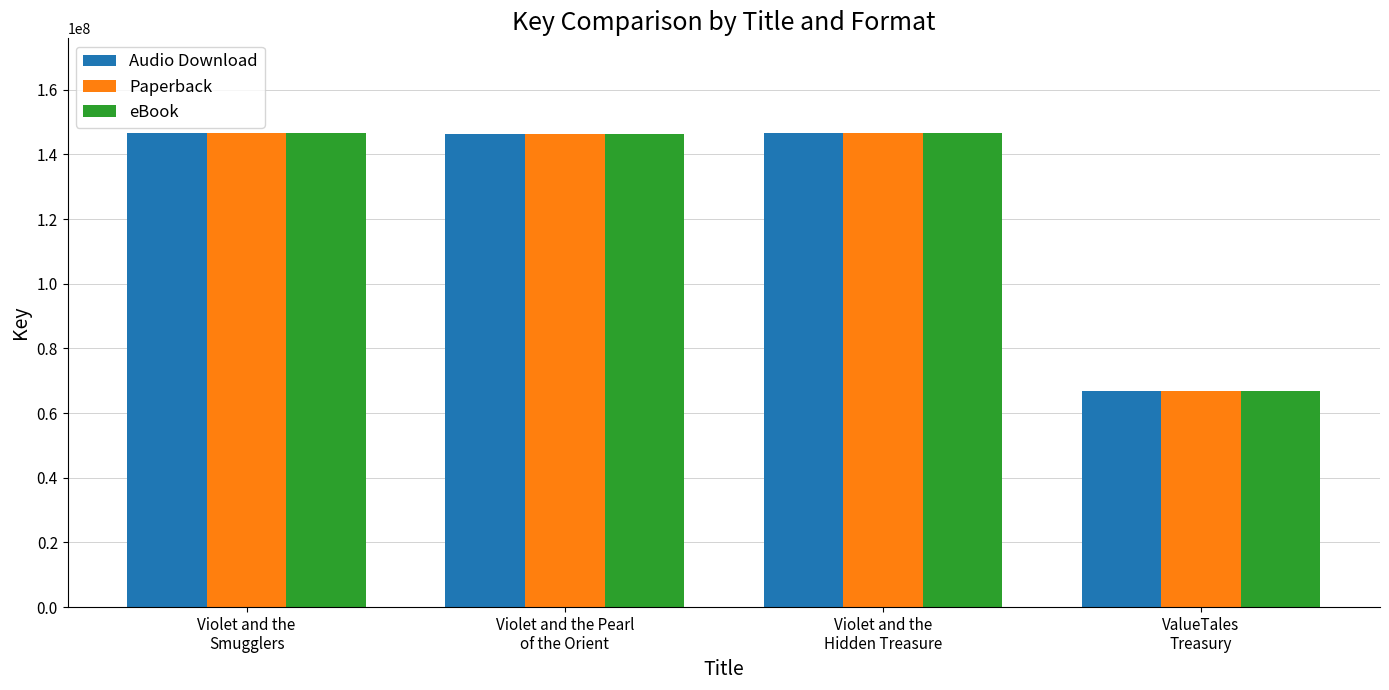

At how many categories does at least one series exceed 85011115?

3